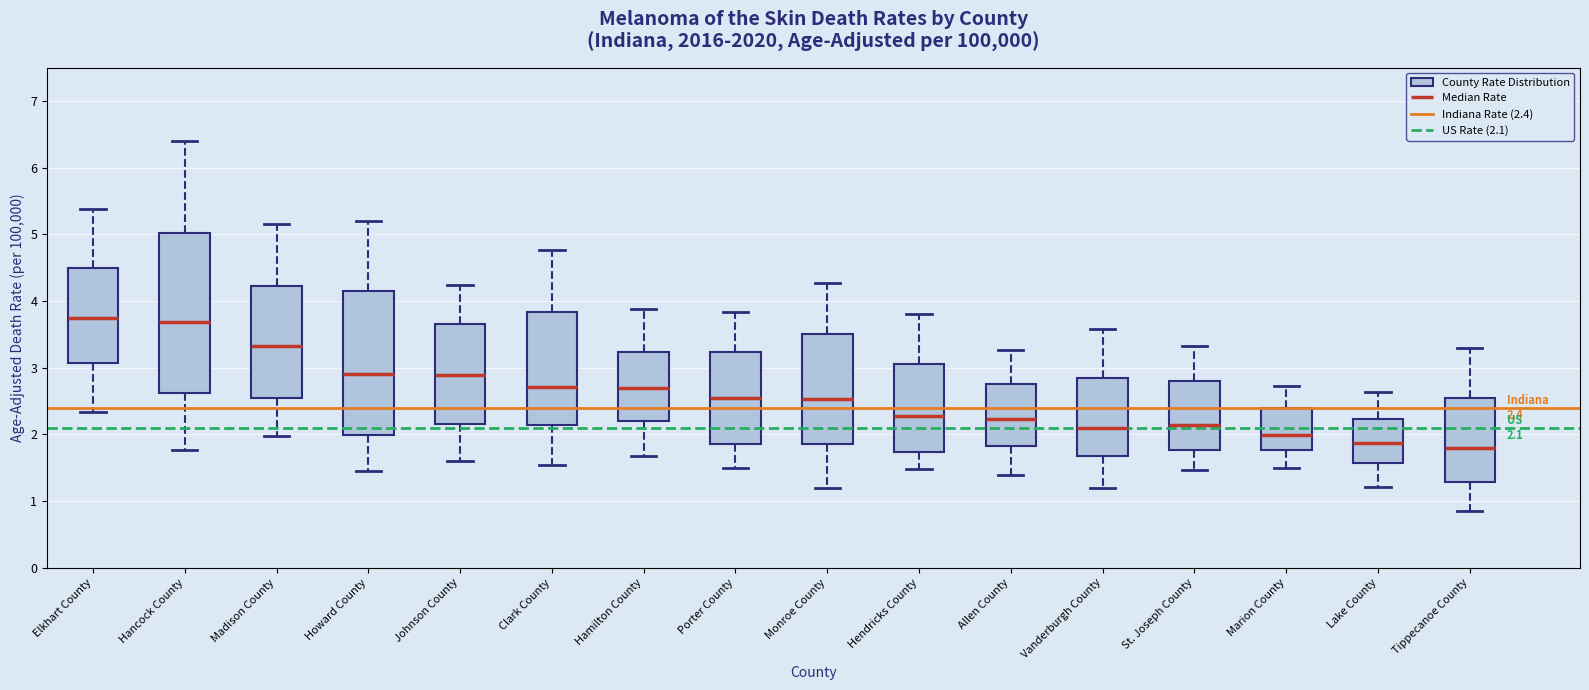

Which box is the tallest, from its lower edge to its upper edge?

Hancock County